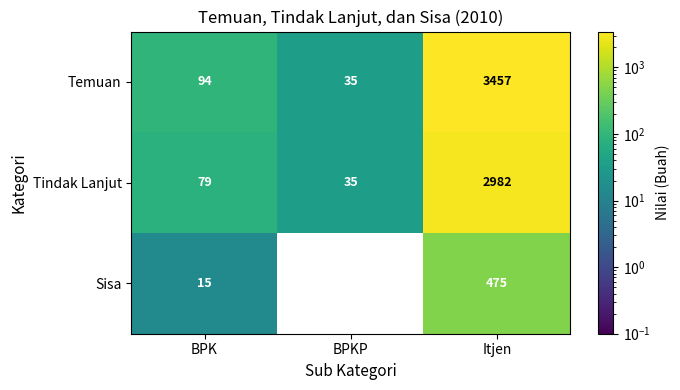

The value of Tindak Lanjut at BPK is 79. True or false?

True